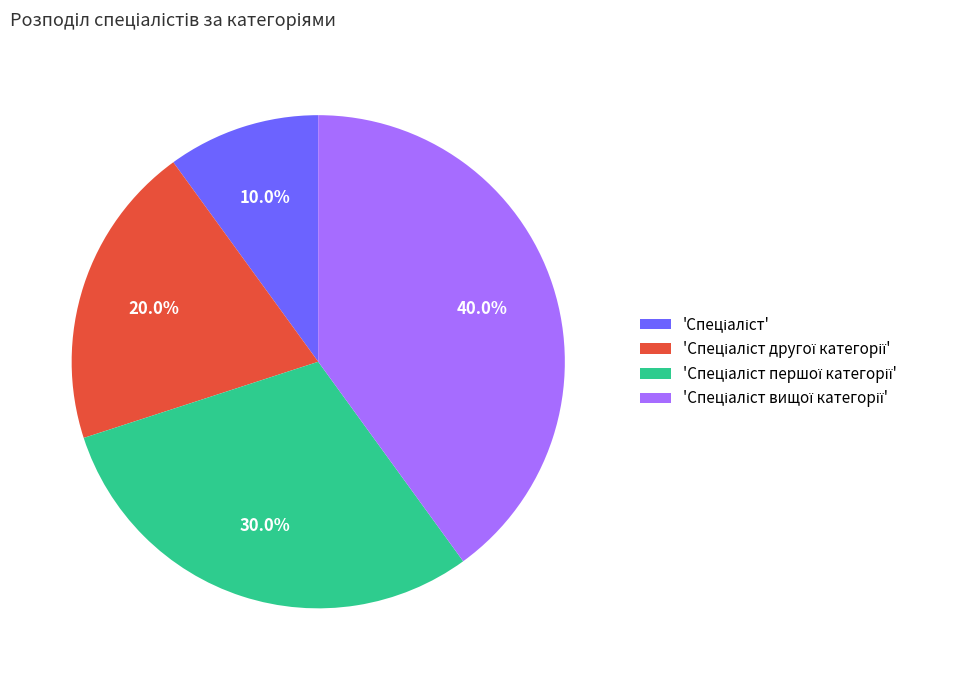

How many segments does this pie chart have?

4